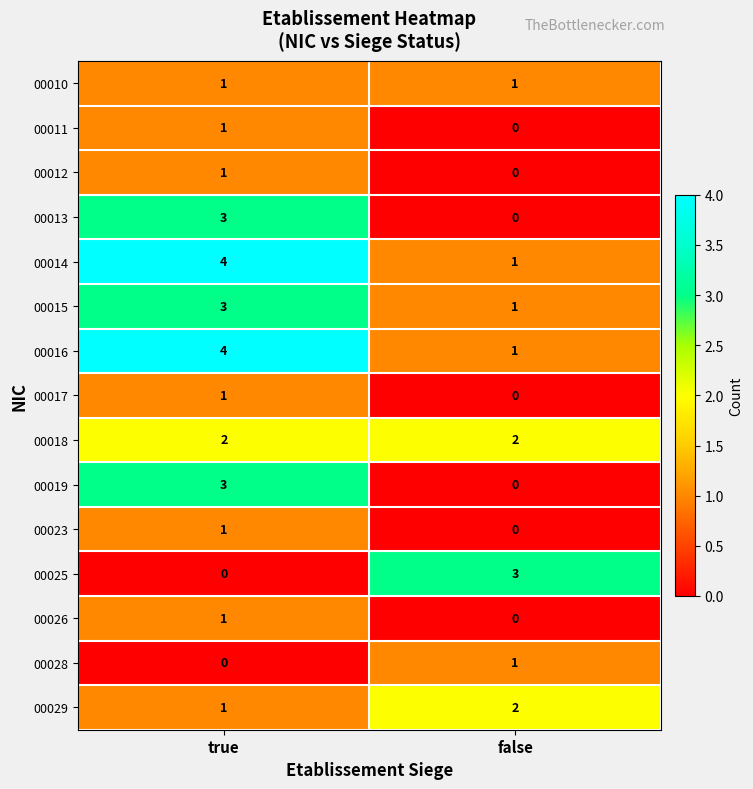

What is the maximum value shown in the chart?

4